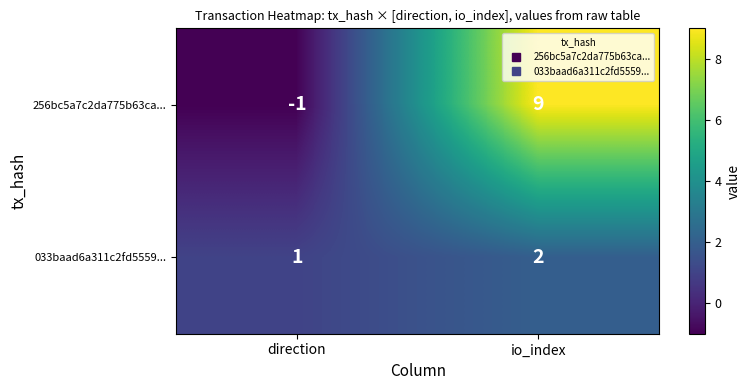

Reading right to left, transcribe all the data shown in this chart.

256bc5a7c2da775b63ca...: 9	-1
033baad6a311c2fd5559...: 2	1